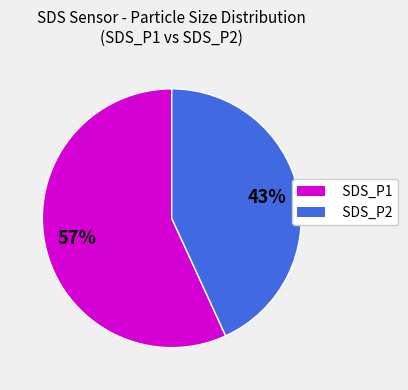

How many segments does this pie chart have?

2